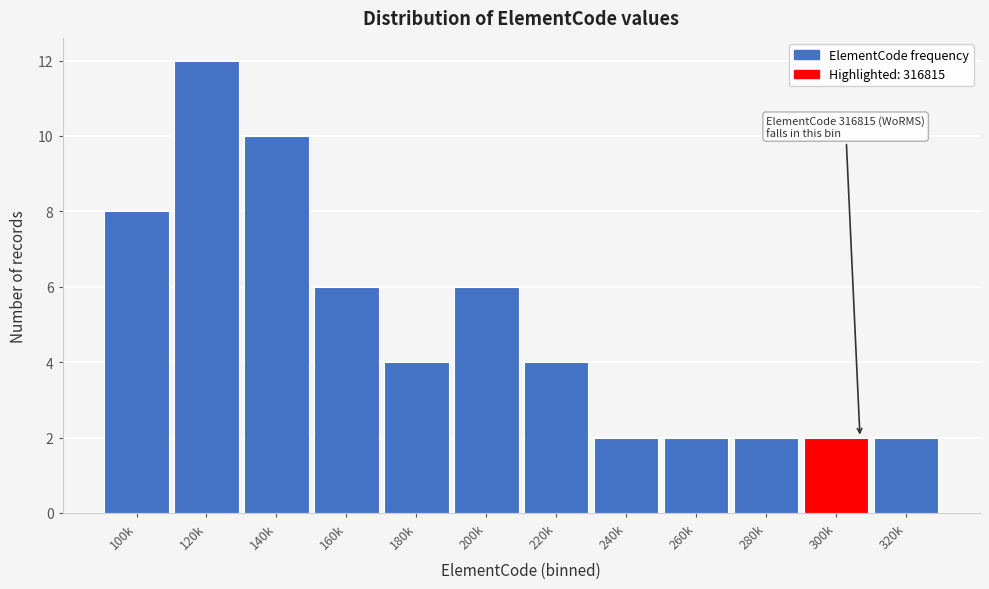

Reading left to right, what are all the values shown in this chart?

8	12	10	6	4	6	4	2	2	2	2	2